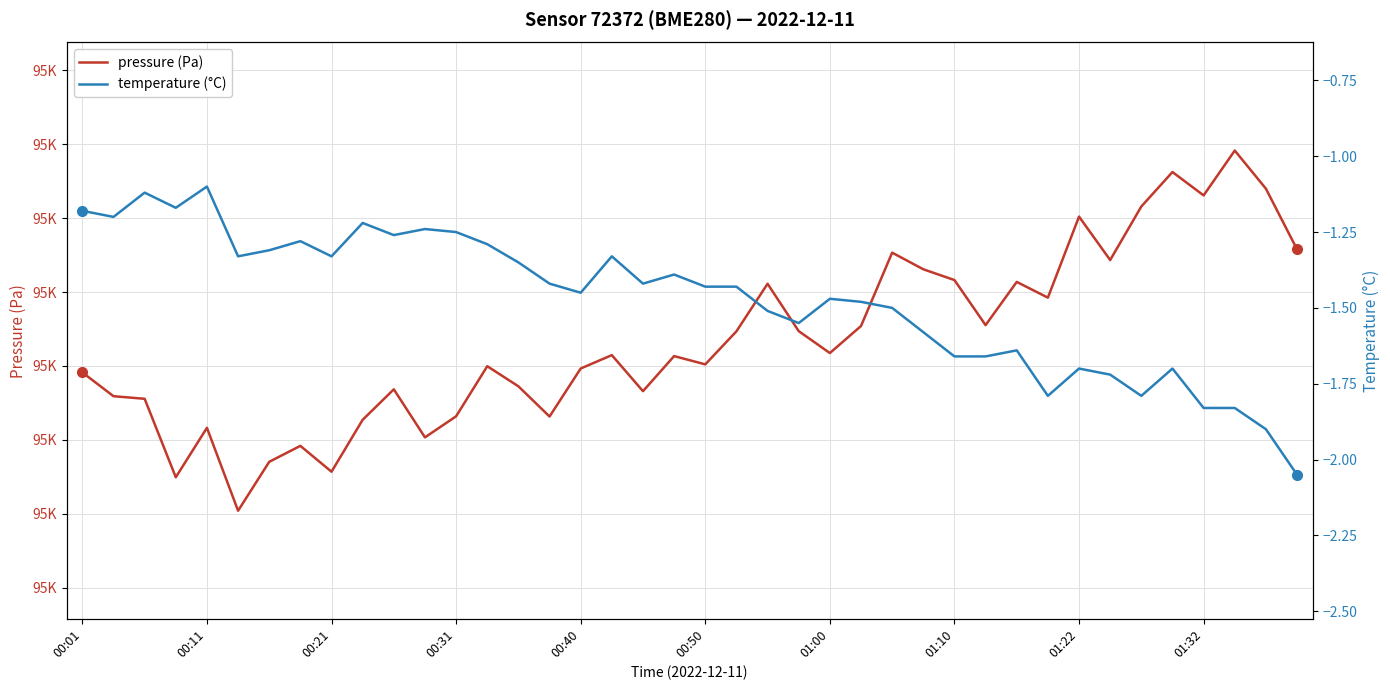

What are all the series names shown in the legend?

pressure (Pa), temperature (°C)